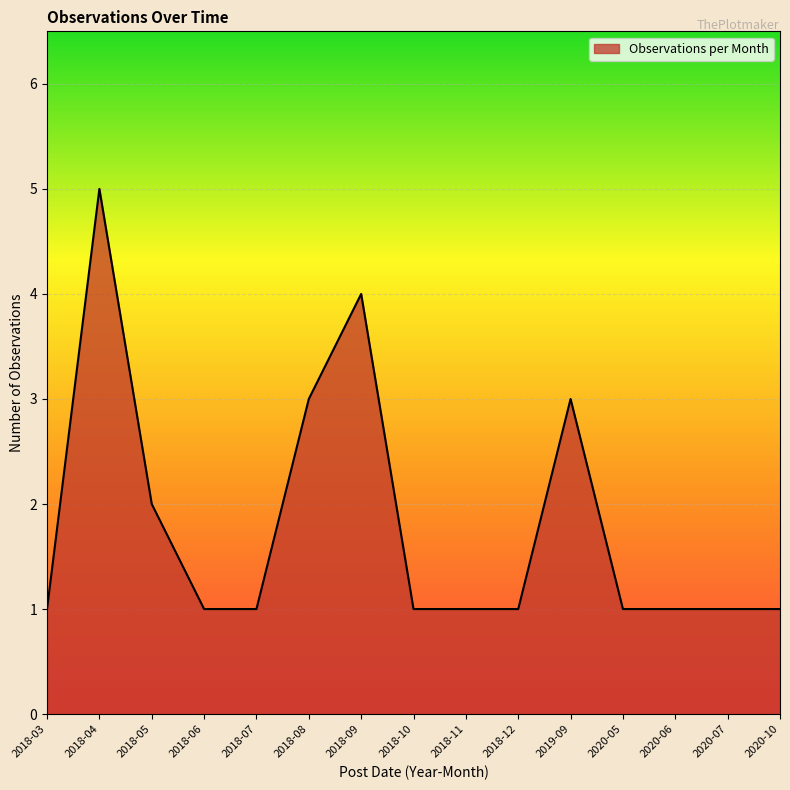

What position from the right is 2018-06?

12